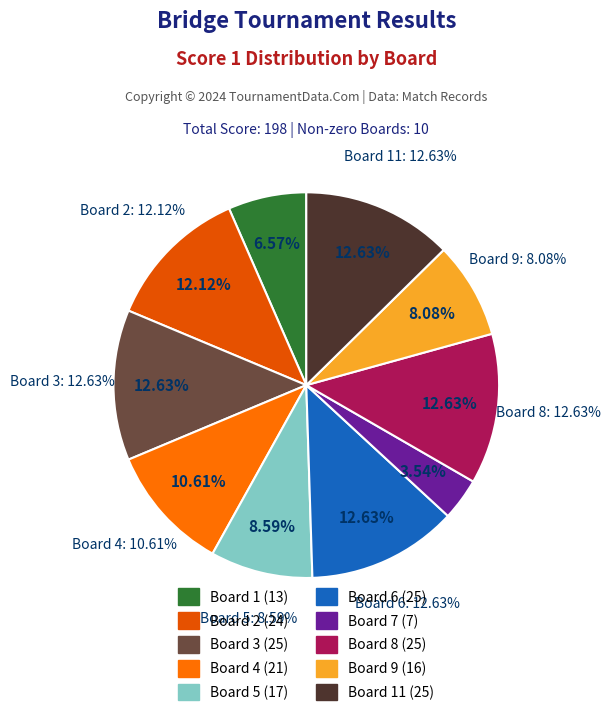

To the nearest percent, what portion does Board 5 represent?

9%